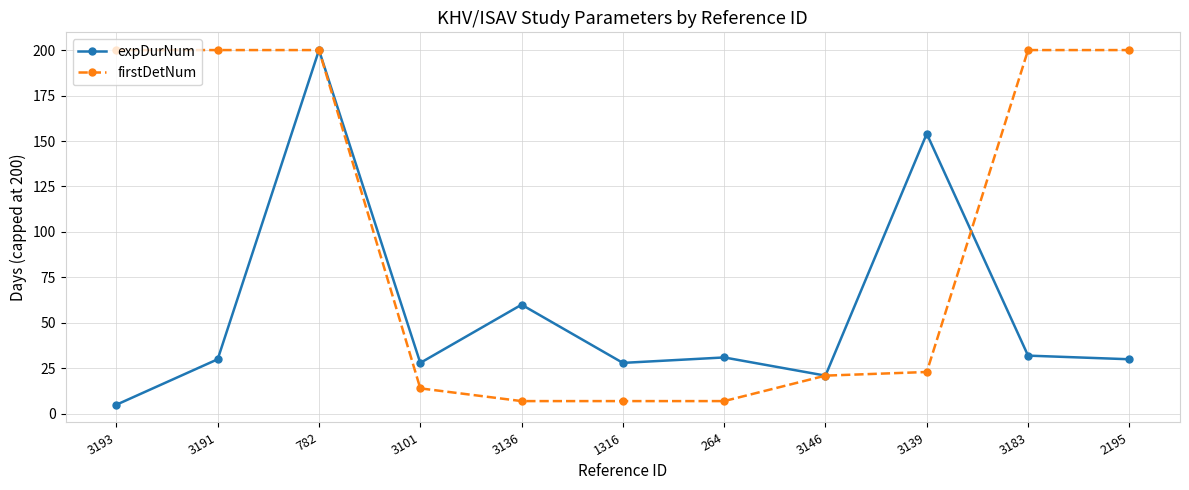

At how many categories does at least one series exceed 75?

6